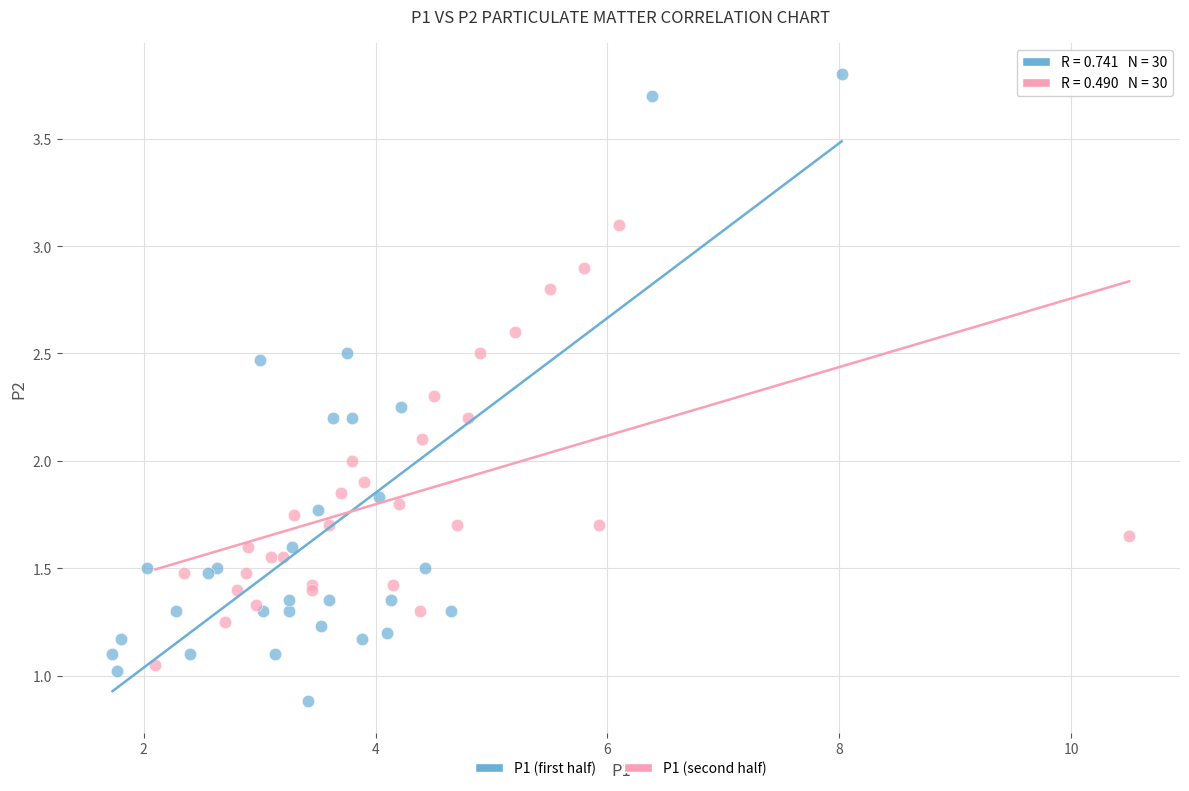

Which series reaches the minimum Y coordinate?

P1 (first half)